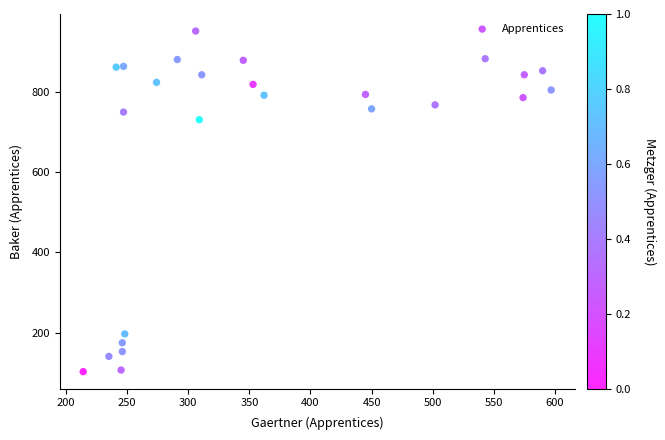

What is the range of Y values (max minus min)?

849